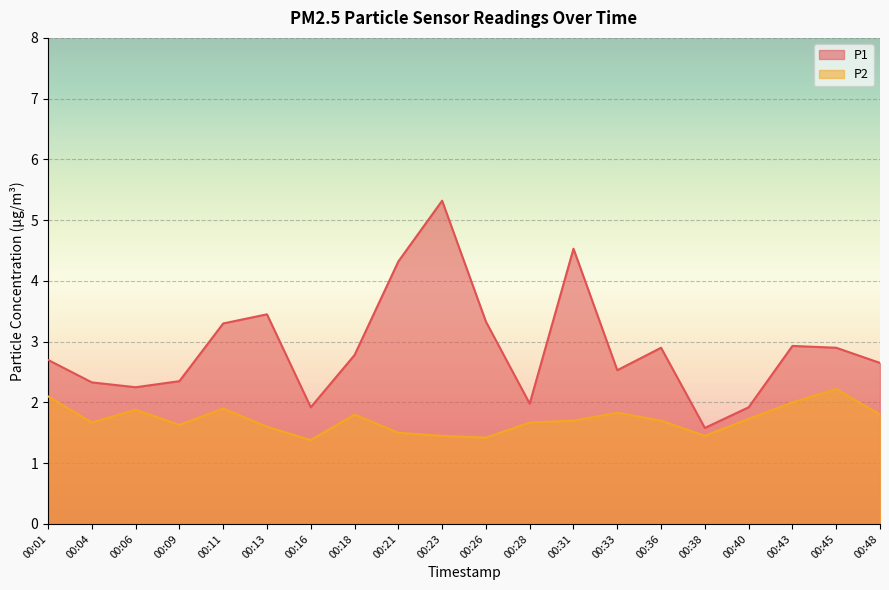

How many lines are shown in the chart?

2